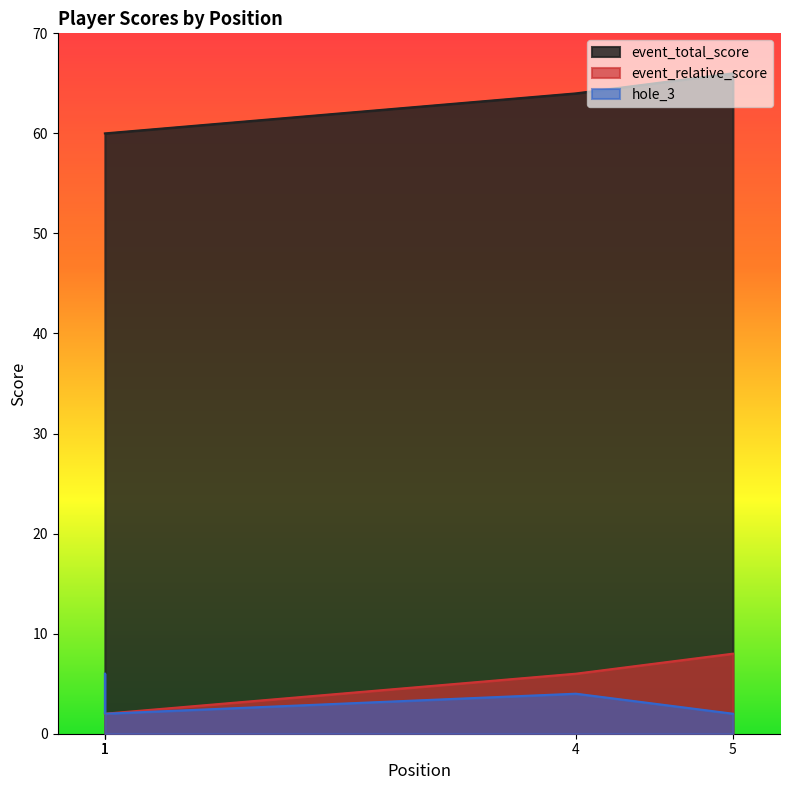

Which category has the highest value in the event_total_score series?

5